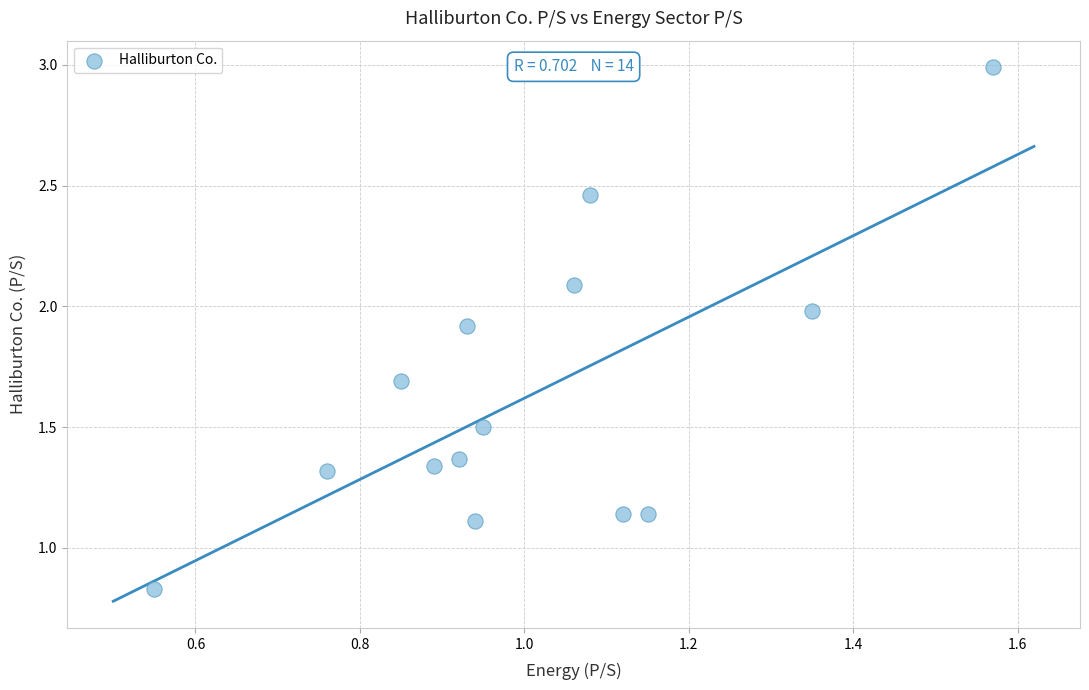

What is the range of Y values (max minus min)?

2.2